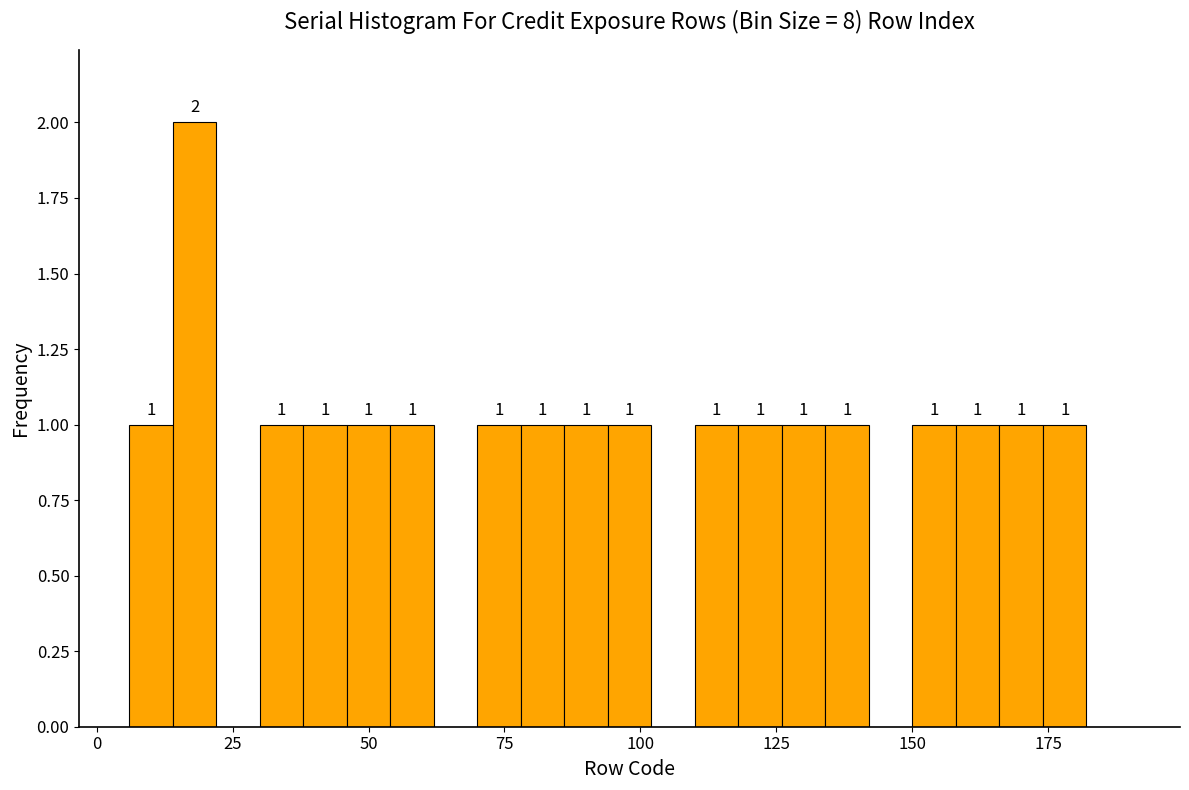

Read against the x-axis, roughly where is the centre of the tallest bar?

20